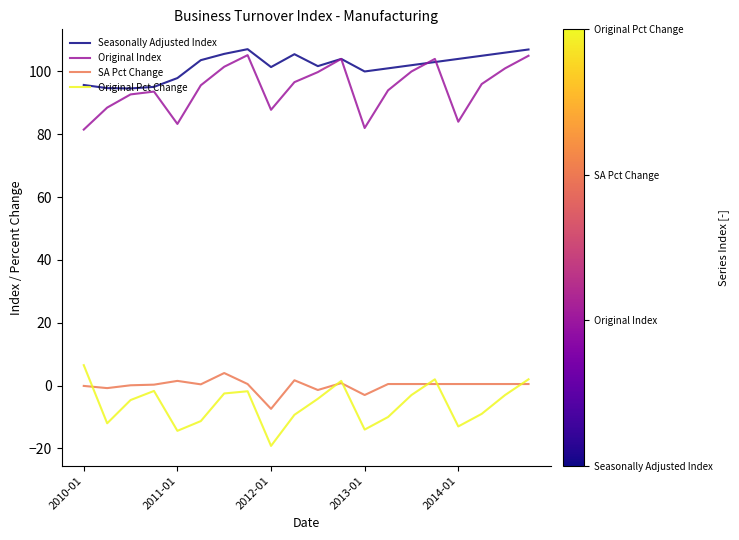

True or false: Seasonally Adjusted Index and Original Pct Change cross at least once.

False